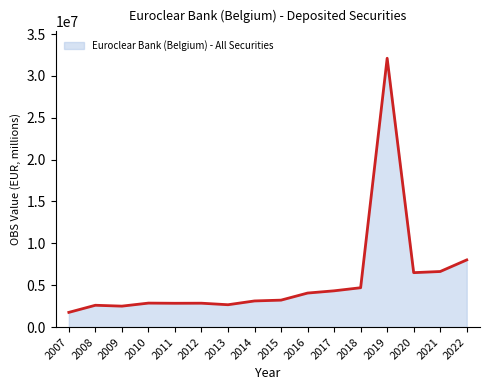

What is the approximate value at 2013?

2666371